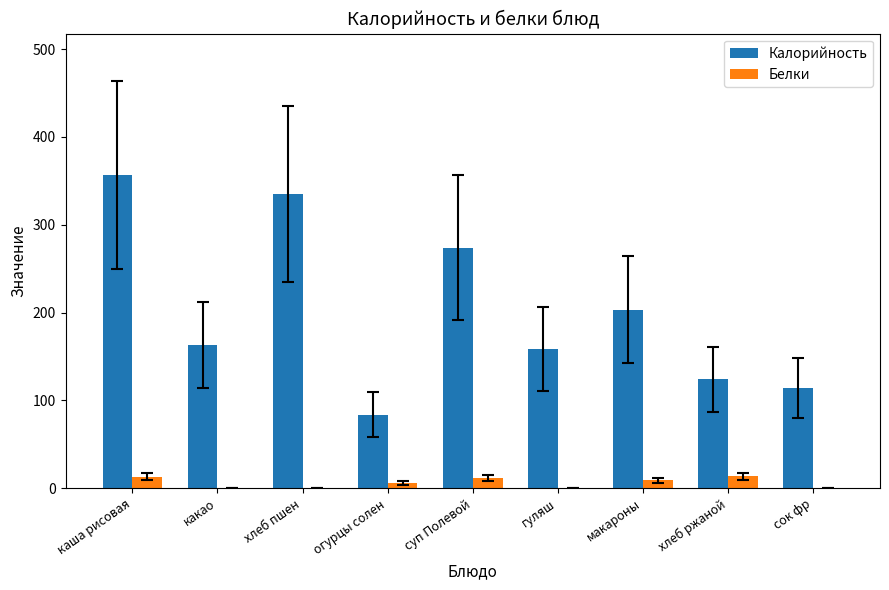

At which category does the chart reach its peak across all series?

каша рисовая